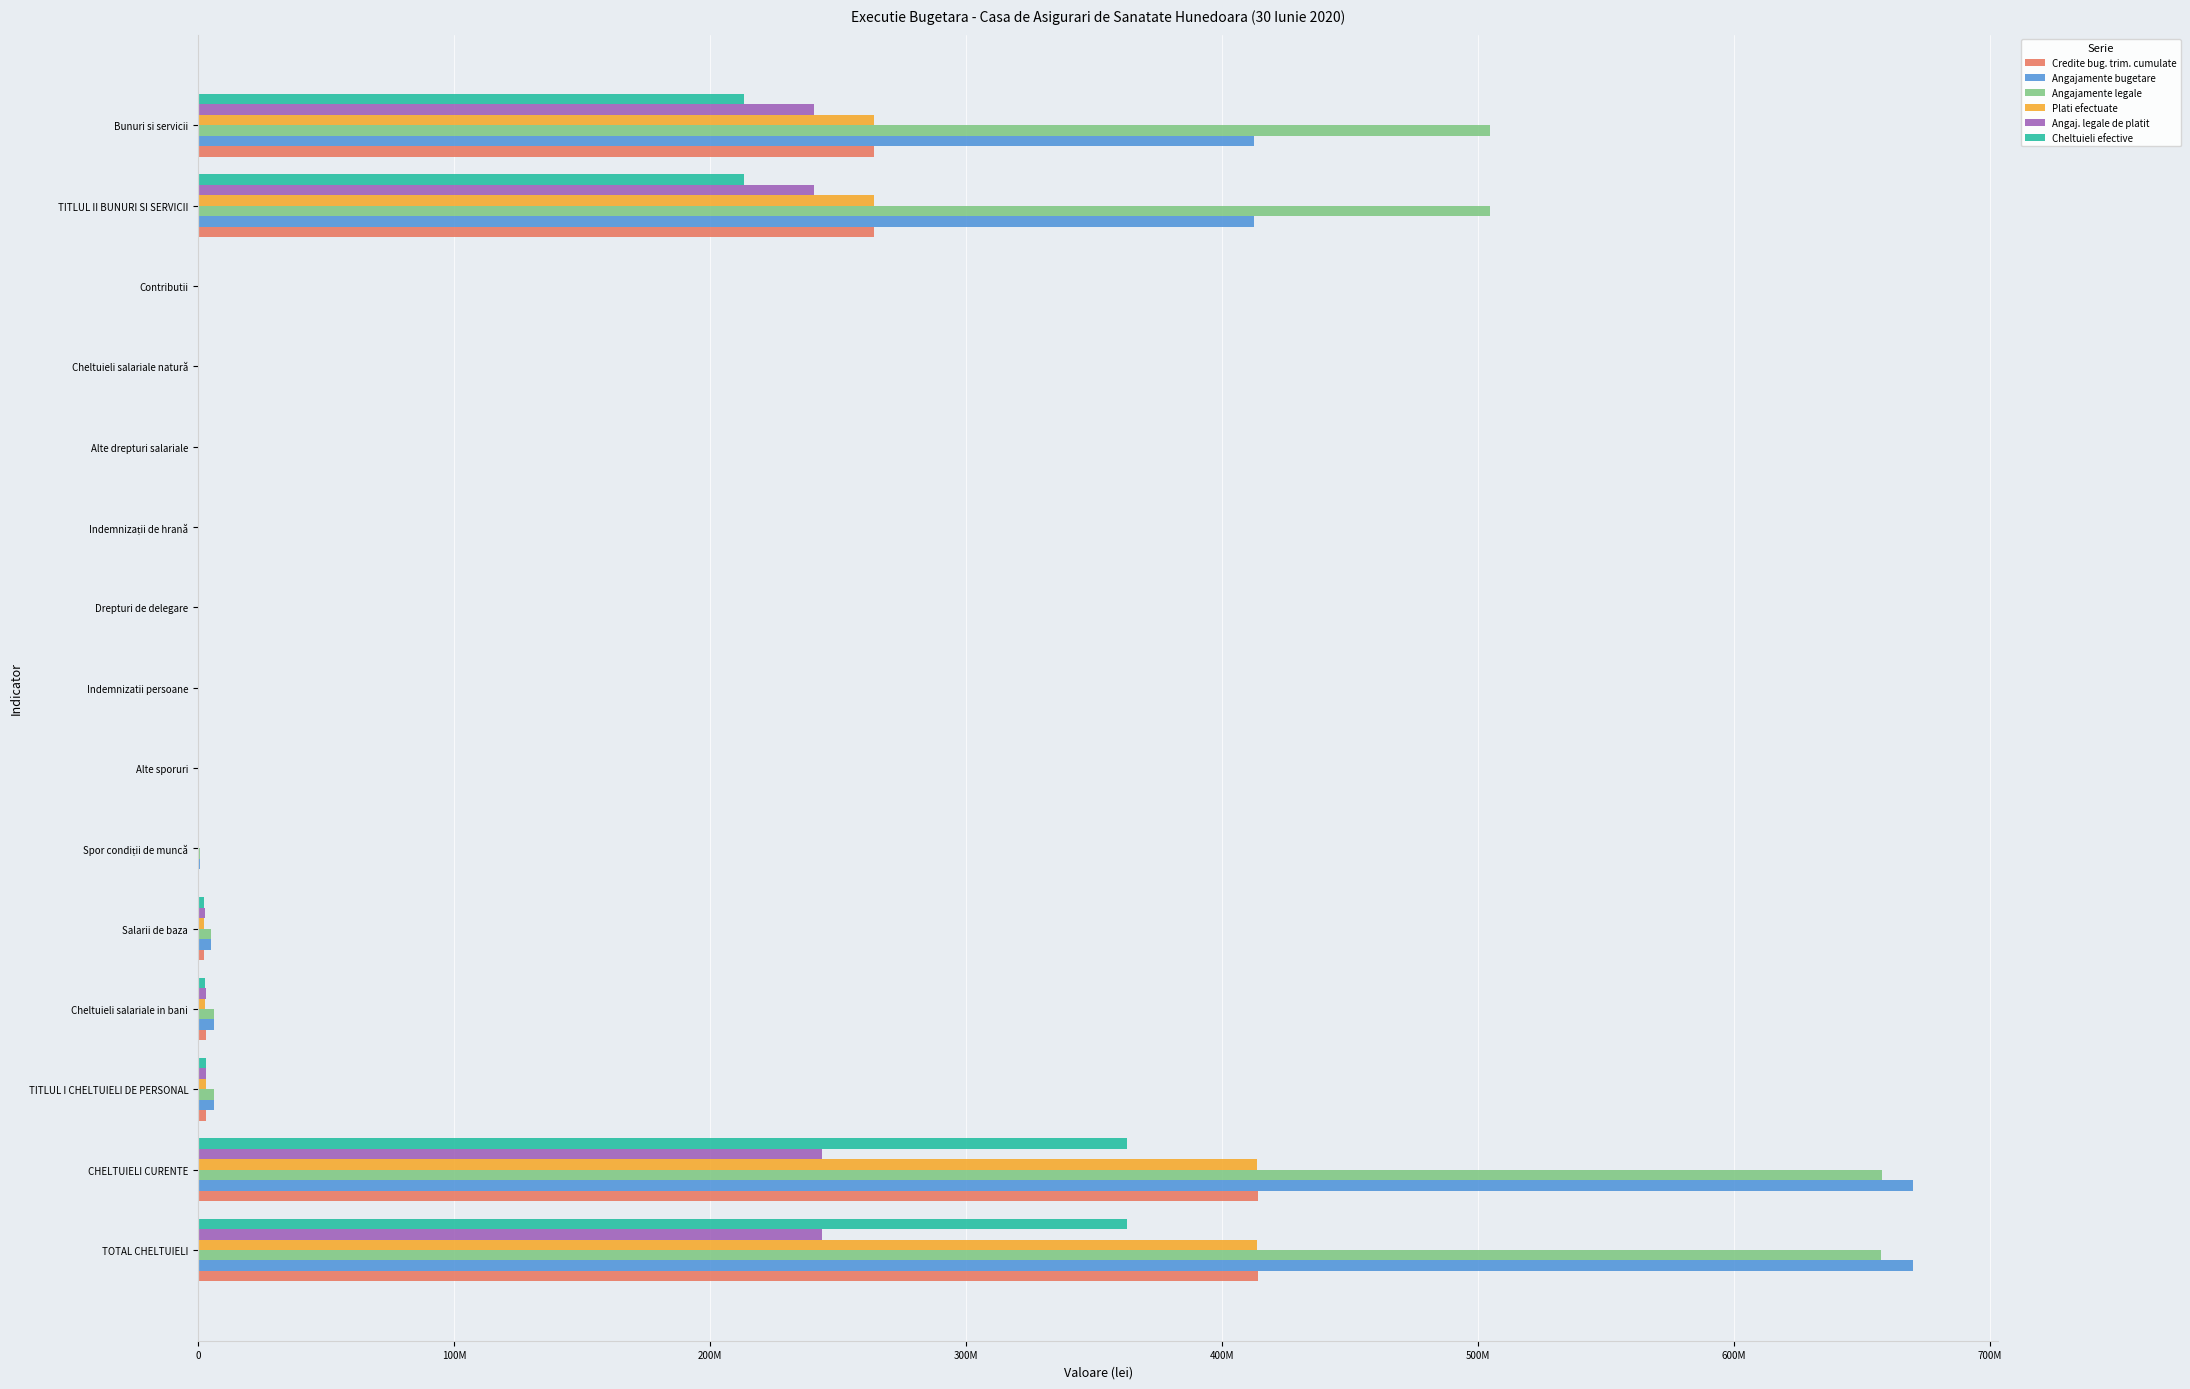

What are all the series names shown in the legend?

Credite bug. trim. cumulate, Angajamente bugetare, Angajamente legale, Plati efectuate, Angaj. legale de platit, Cheltuieli efective